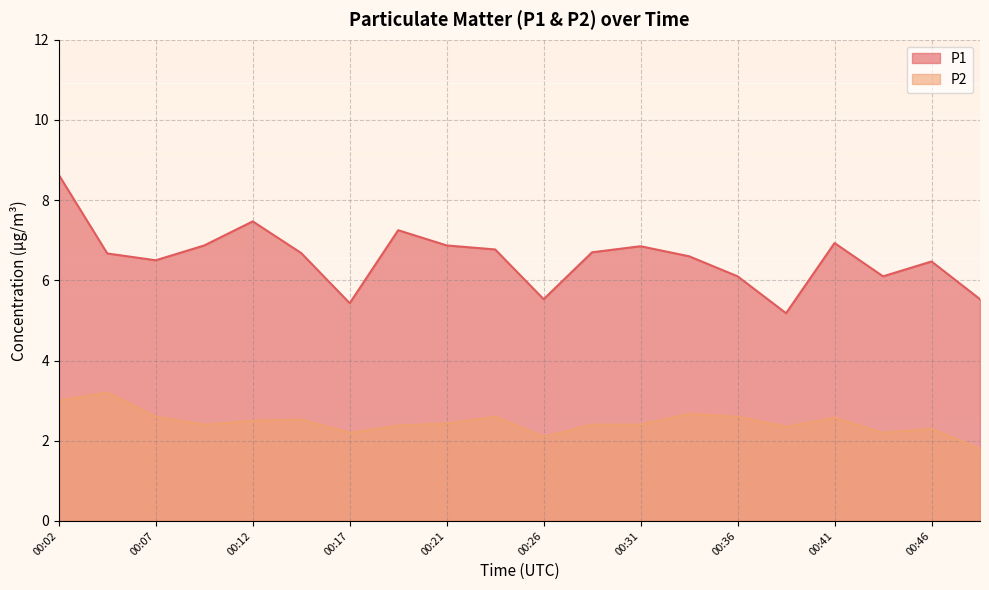

What is the minimum value shown in the chart?

1.8